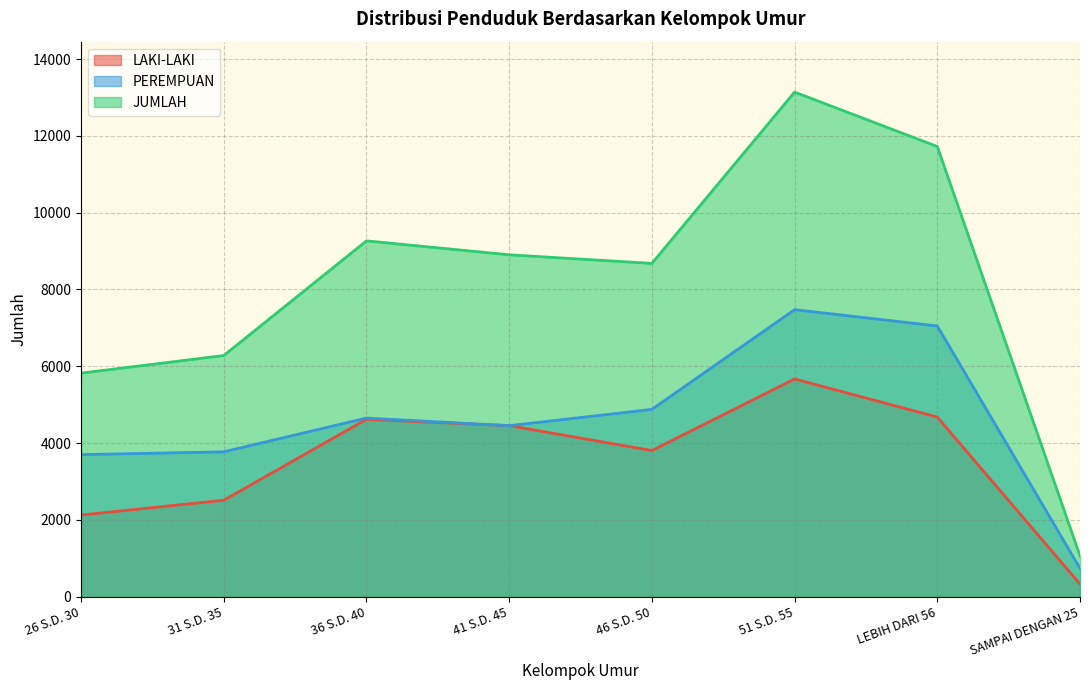

Reading left to right, what are all the values shown in this chart?

LAKI-LAKI: 2123	2509	4617	4453	3804	5669	4676	326
PEREMPUAN: 3697	3770	4650	4451	4876	7474	7050	733
JUMLAH: 5820	6279	9267	8904	8680	13143	11726	1059